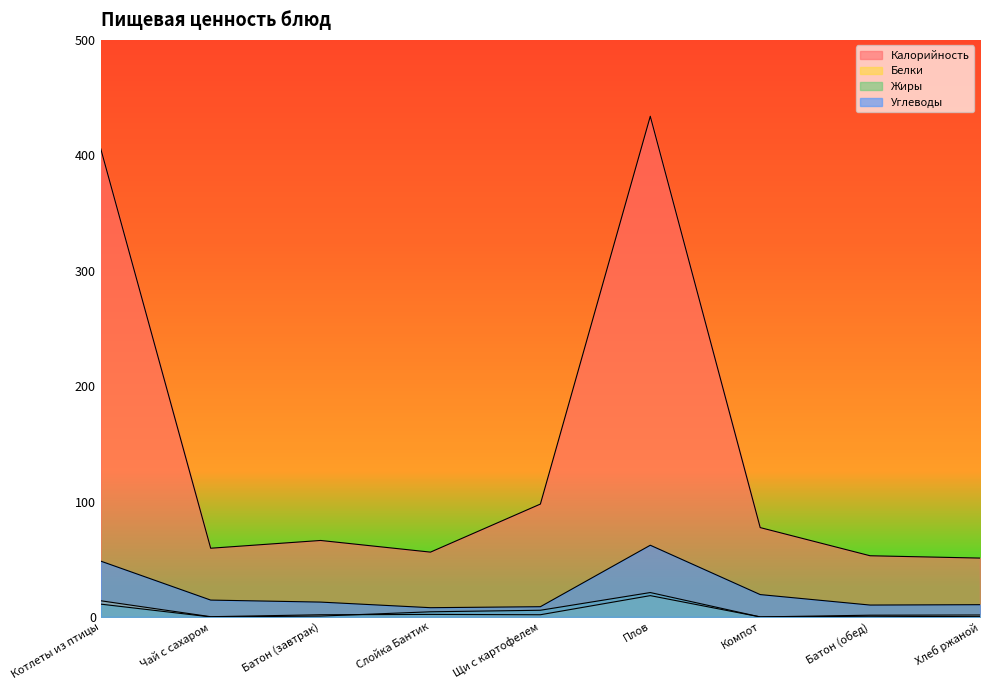

What are all the series names shown in the legend?

Калорийность, Белки, Жиры, Углеводы